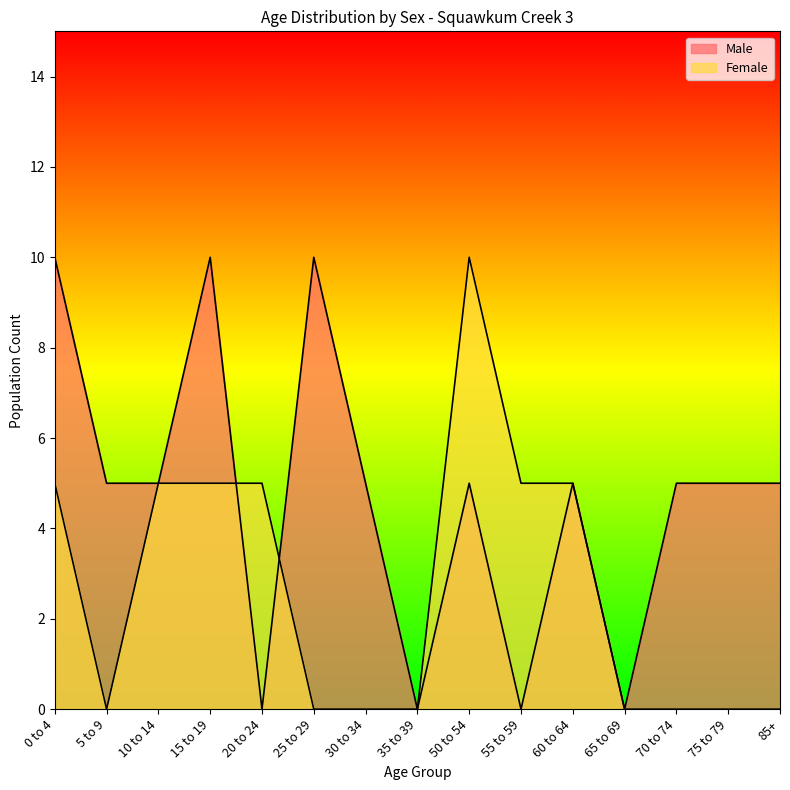

What are all the series names shown in the legend?

Male, Female